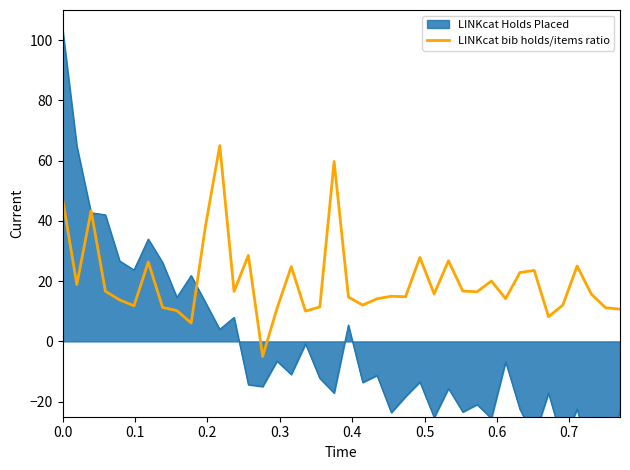

What is the minimum value for LINKcat bib holds/items ratio?

-5.0